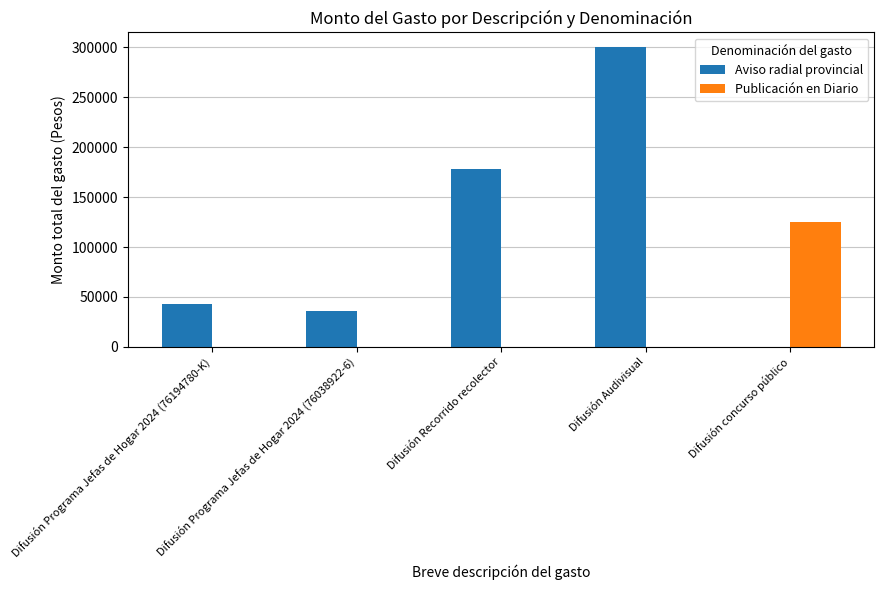

Reading left to right, extract all data points from this chart.

Aviso radial provincial: 42840	35700	178500	300000	0
Publicación en Diario: 0	0	0	0	125000